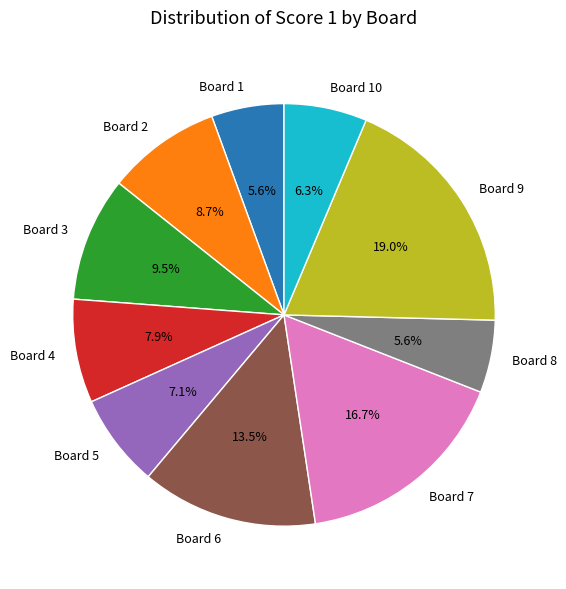

What is the total percentage of Board 10 and Board 1?

11.9%